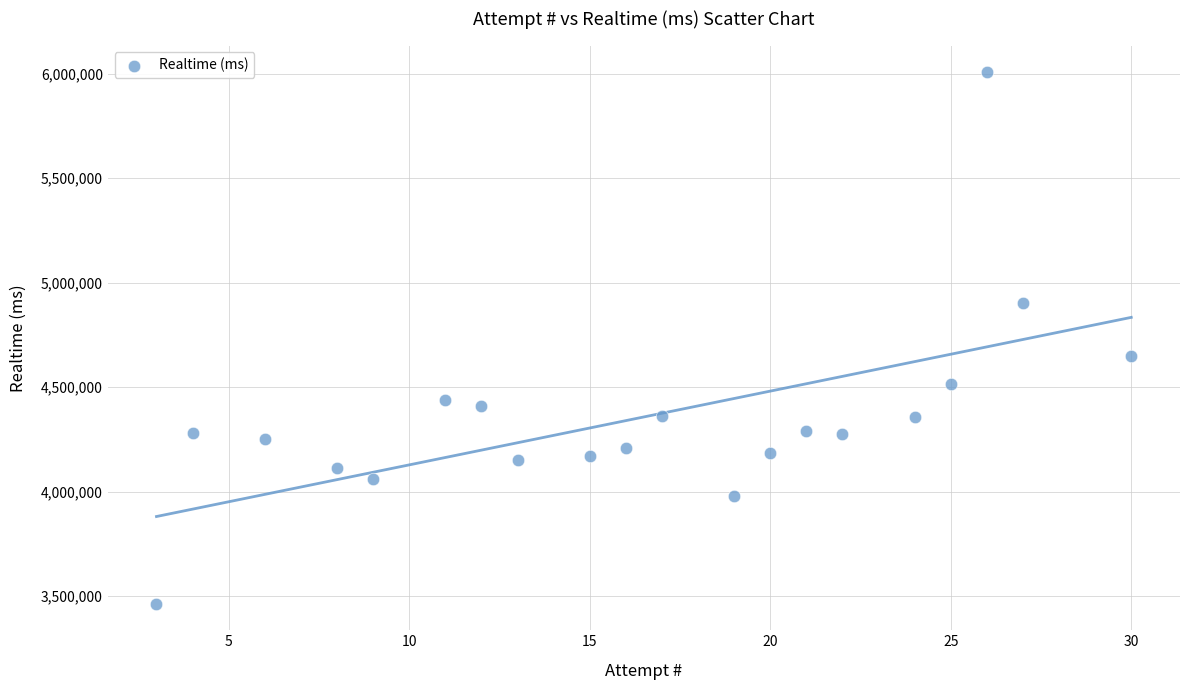

What is the range of X values (max minus min)?

27